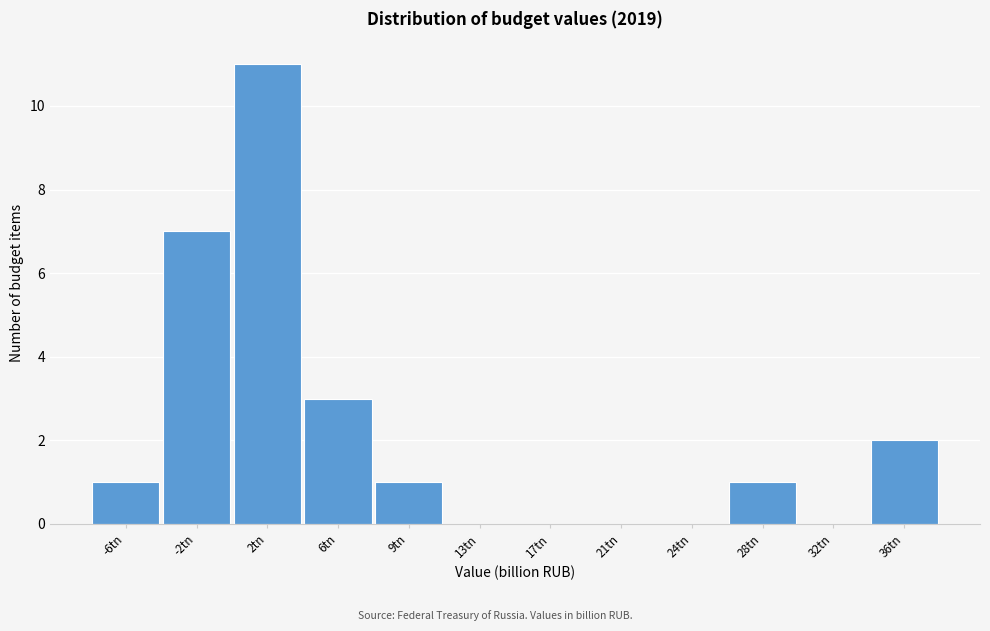

Reading left to right, transcribe all the data shown in this chart.

-6tn=1	-2tn=7	2tn=11	6tn=3	9tn=1	13tn=0	17tn=0	21tn=0	24tn=0	28tn=1	32tn=0	36tn=2